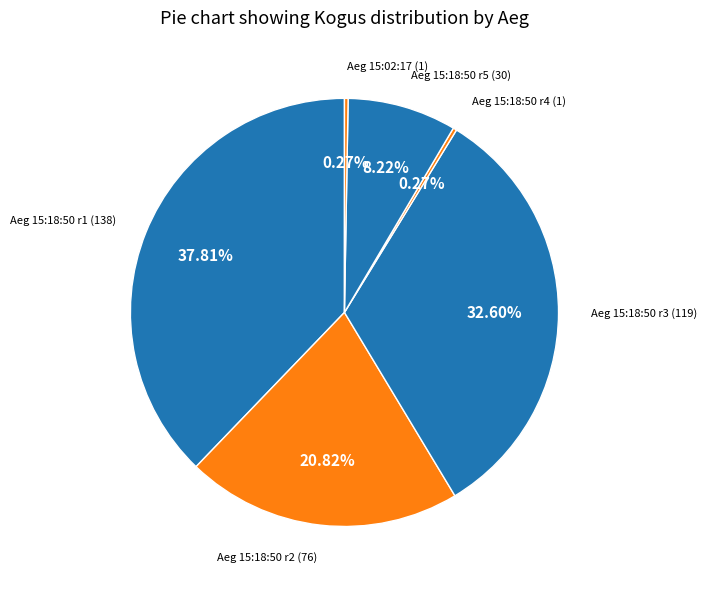

Which category has the biggest portion of the pie?

Aeg 15:18:50 r1 (138)